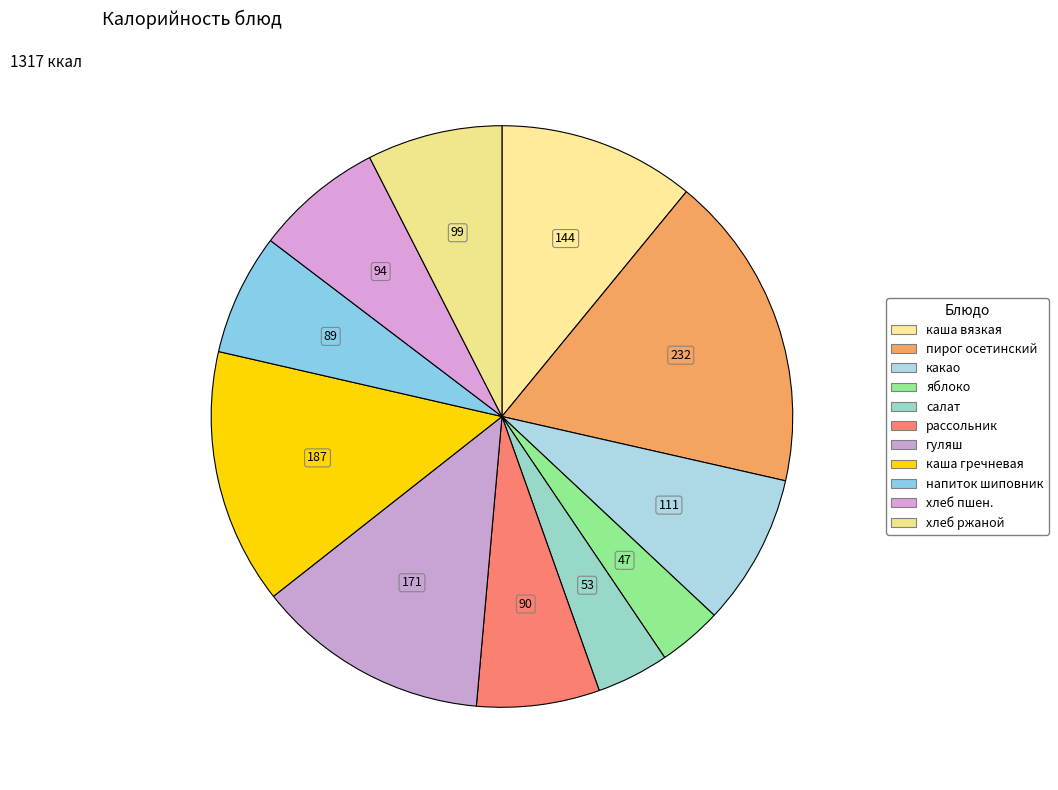

Count the number of slices in the pie.

11